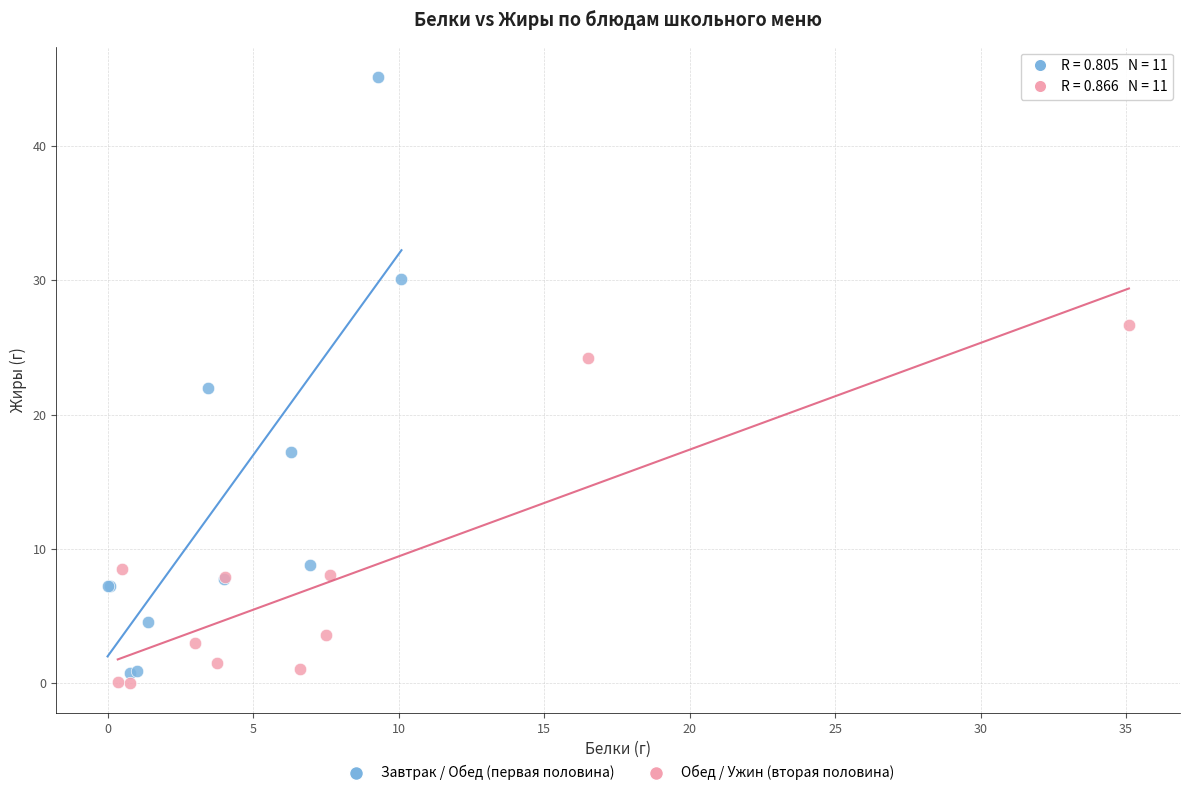

Which series contains the highest Y value?

Завтрак / Обед (первая половина)